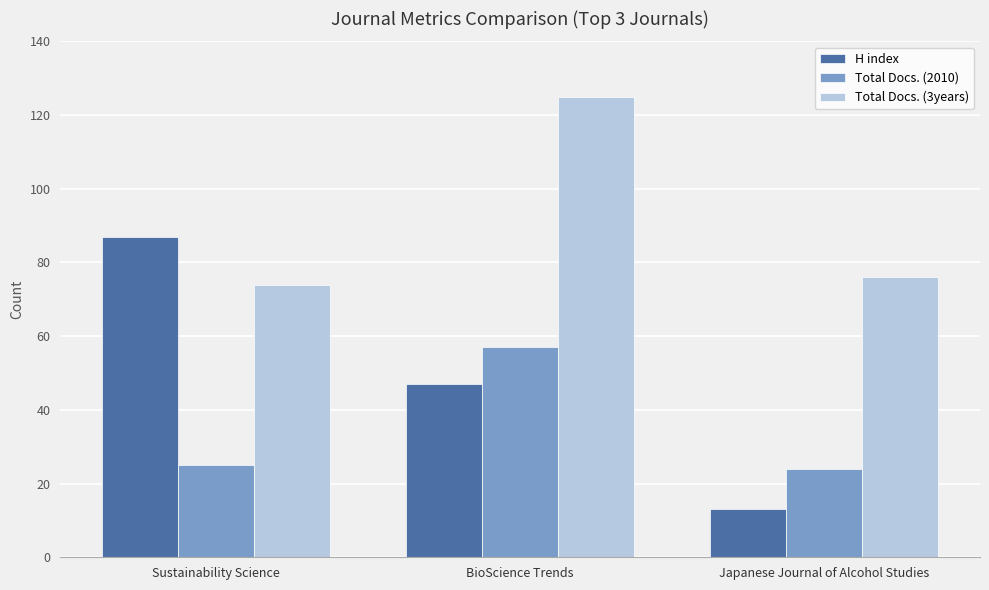

Is the value of Total Docs. (2010) at Sustainability Science greater than the value of H index at Sustainability Science?

No